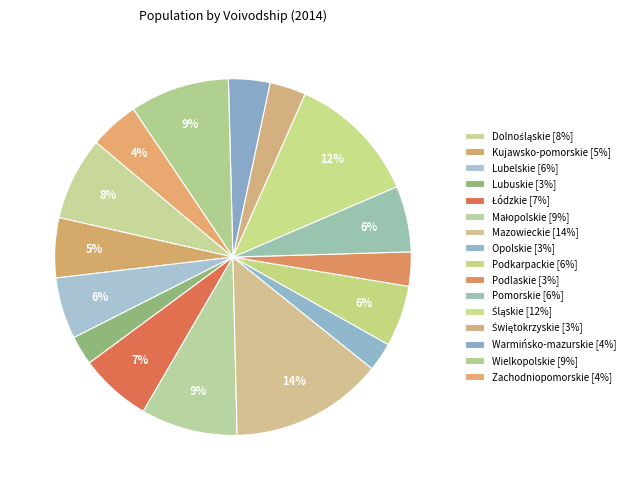

Count the number of slices in the pie.

16